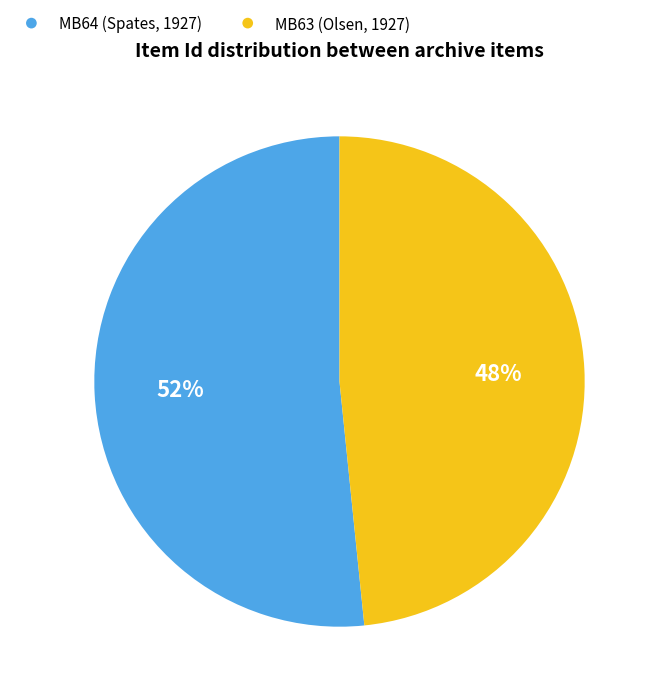

To the nearest percent, what is the average slice percentage?

50%